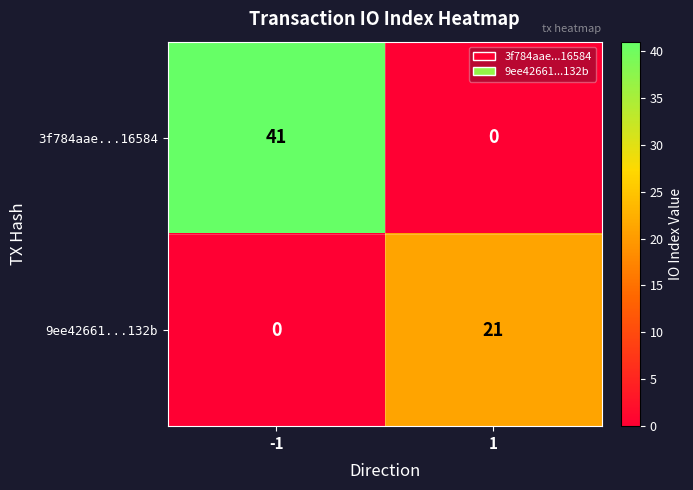

Reading left to right, list all the values displayed in this chart.

3f784aae...16584: -1=41	1=0
9ee42661...132b: -1=0	1=21